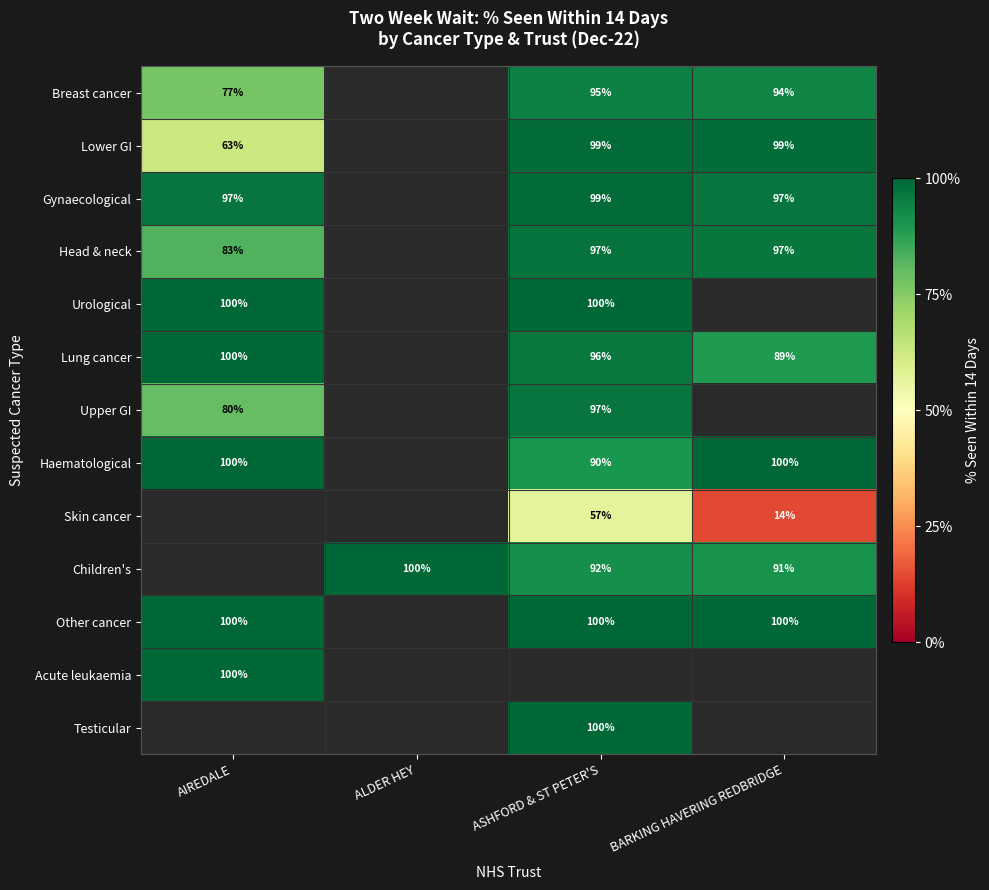

Which category has the highest value in the Upper GI series?

ASHFORD & ST PETER'S